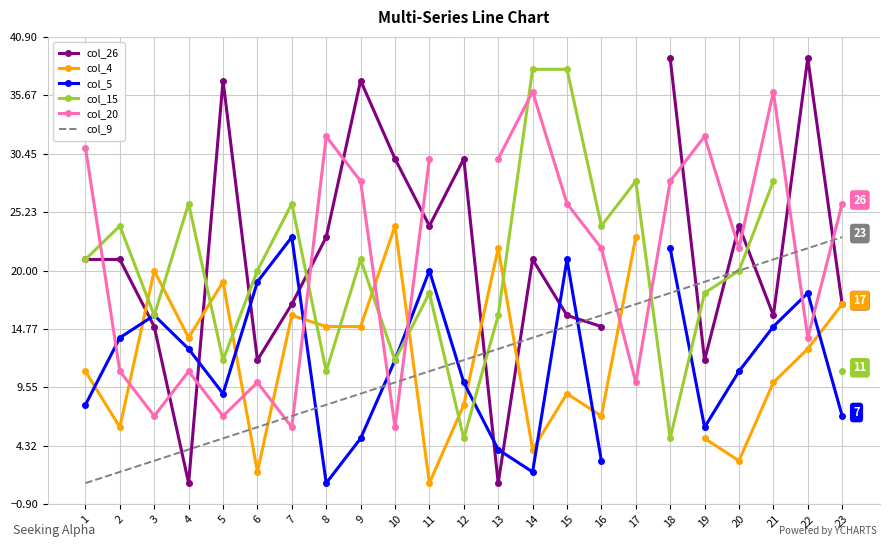

What is the sum of the col_15 values at 15 and 19?

56.0